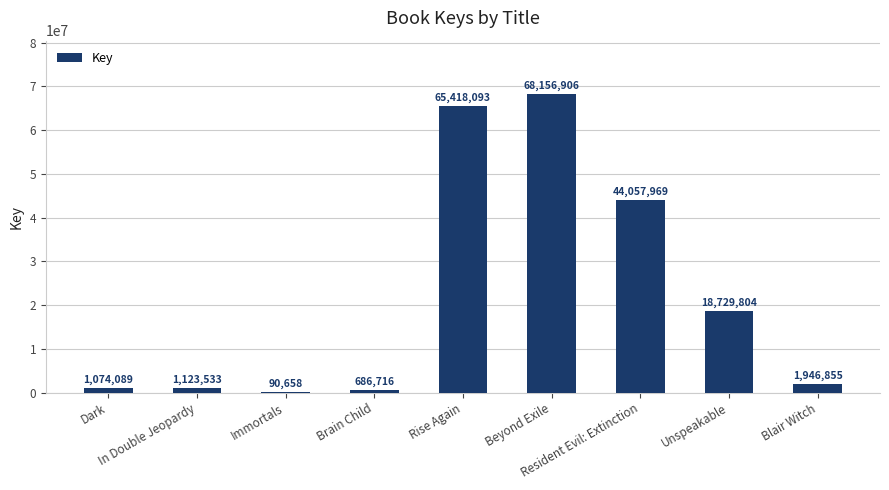

The value at Blair Witch is 1946855. True or false?

True